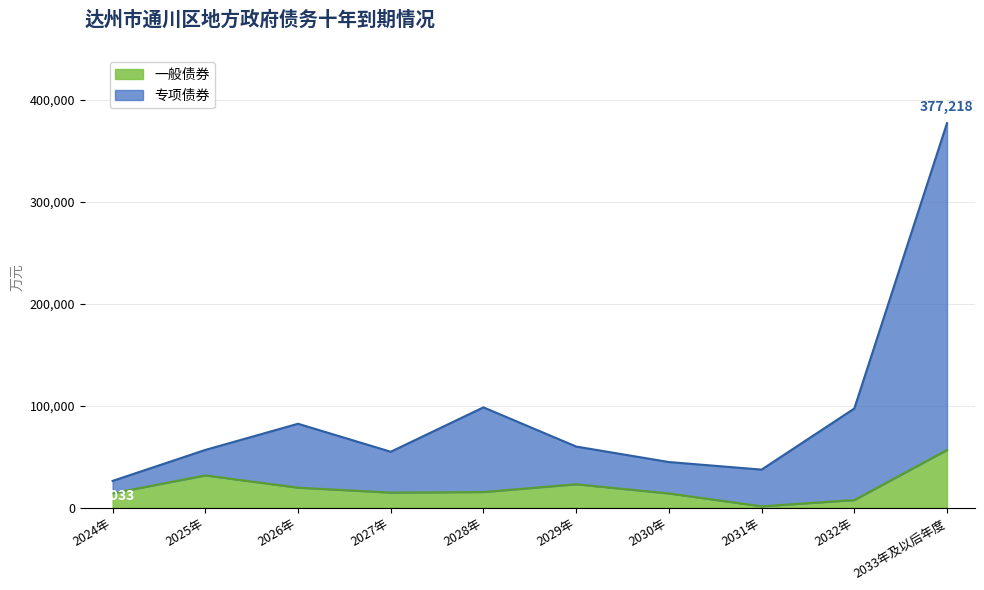

True or false: 专项债券 and 一般债券 intersect in this chart.

False